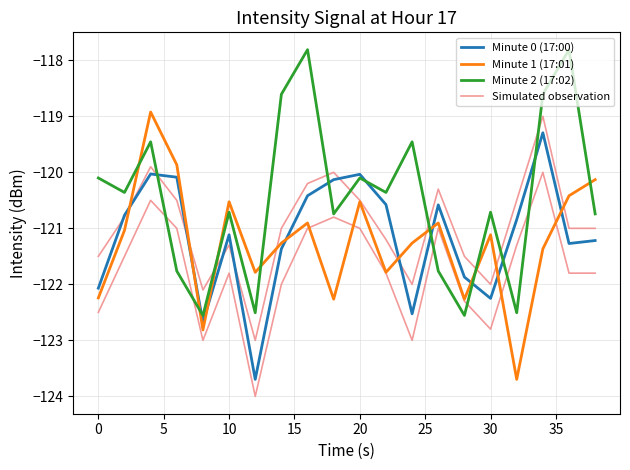

In Simulated observation, how many points are higher than both neighbors (excluding endpoints)?

5